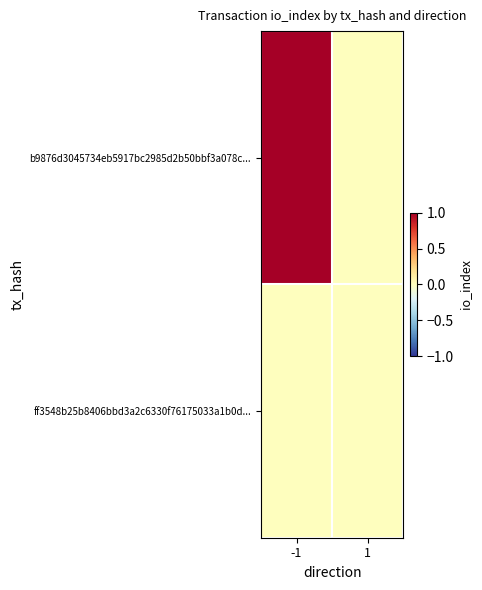

Which series has the largest total across all categories?

b9876d3045734eb5917bc2985d2b50bbf3a078c...